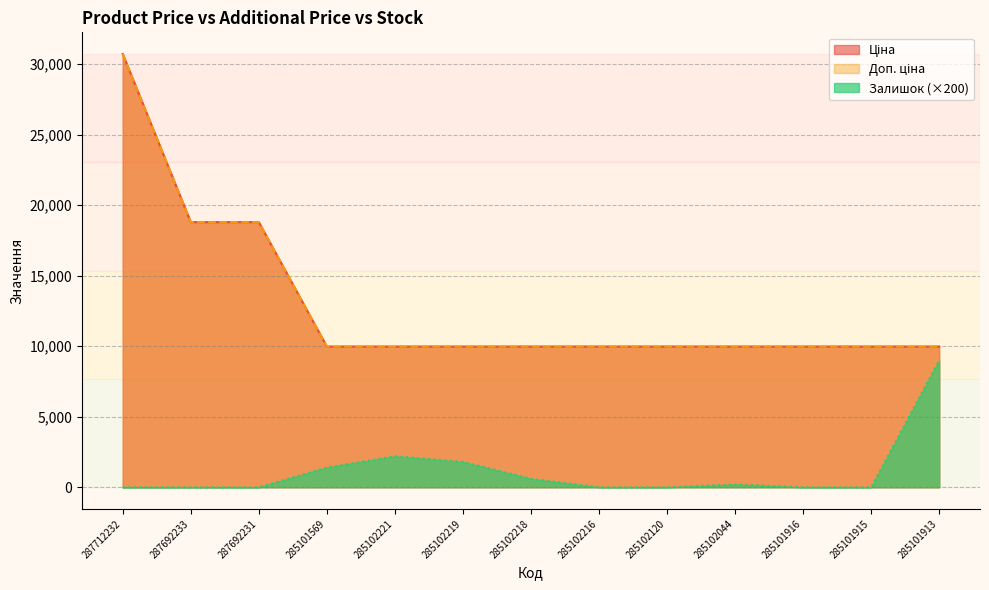

Which series has the largest total across all categories?

Ціна